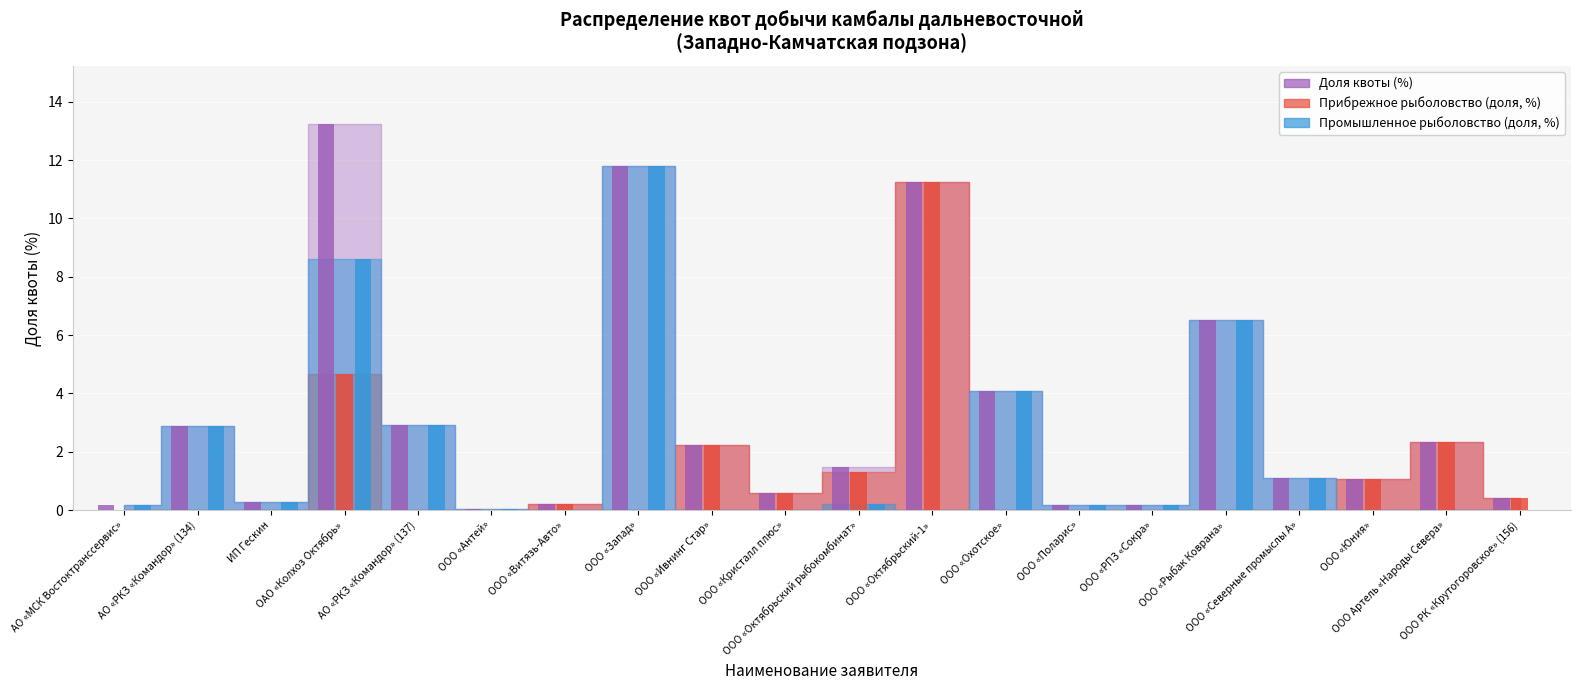

Reading left to right, transcribe all the data shown in this chart.

Доля квоты (%): 0.2	2.9	0.3	13.2	2.9	0.0	0.2	11.8	2.2	0.6	1.5	11.3	4.1	0.2	0.2	6.5	1.1	1.1	2.3	0.4
Прибрежное рыболовство (доля, %): 0.0	0.0	0.0	4.7	0.0	0.0	0.2	0.0	2.2	0.6	1.3	11.3	0.0	0.0	0.0	0.0	0.0	1.1	2.3	0.4
Промышленное рыболовство (доля, %): 0.2	2.9	0.3	8.6	2.9	0.0	0.0	11.8	0.0	0.0	0.2	0.0	4.1	0.2	0.2	6.5	1.1	0.0	0.0	0.0